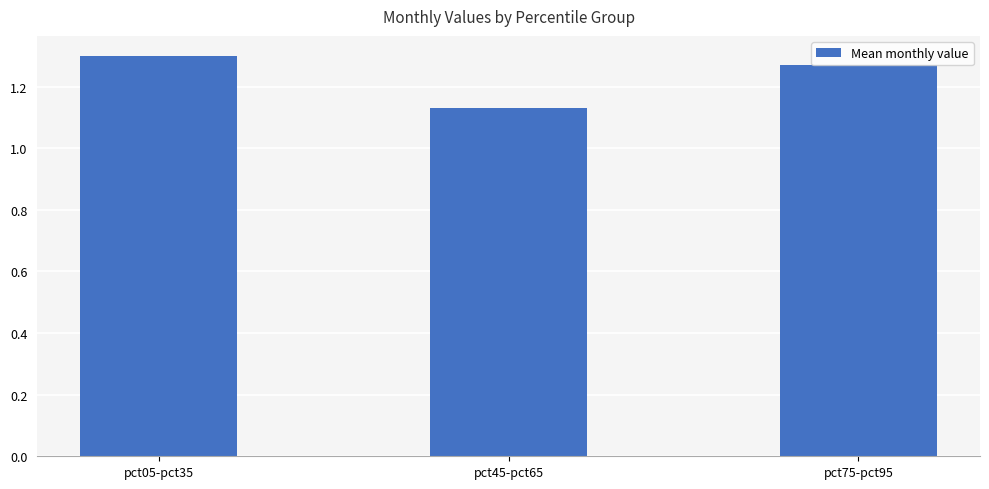

What is the sum of all values?

3.7